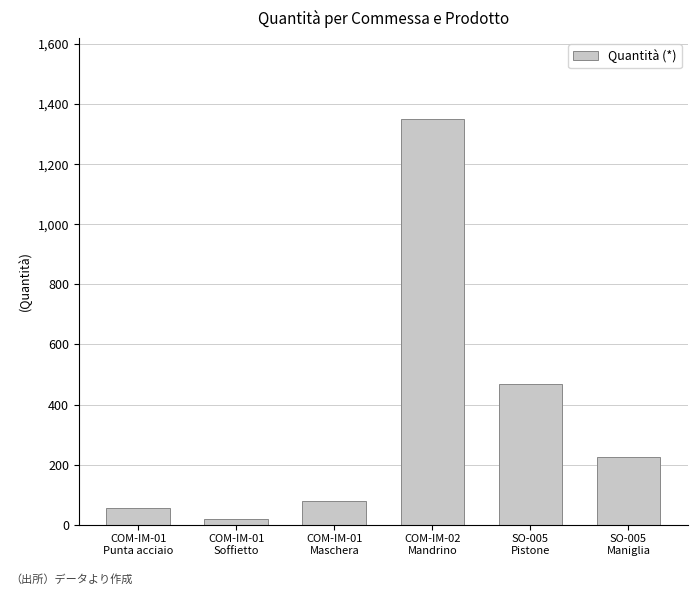

Rank the categories by value from highest to lowest.

COM-IM-02
Mandrino, SO-005
Pistone, SO-005
Maniglia, COM-IM-01
Maschera, COM-IM-01
Punta acciaio, COM-IM-01
Soffietto